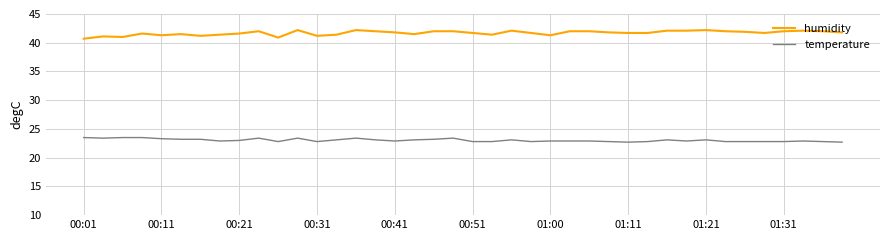

True or false: humidity and temperature cross at least once.

False